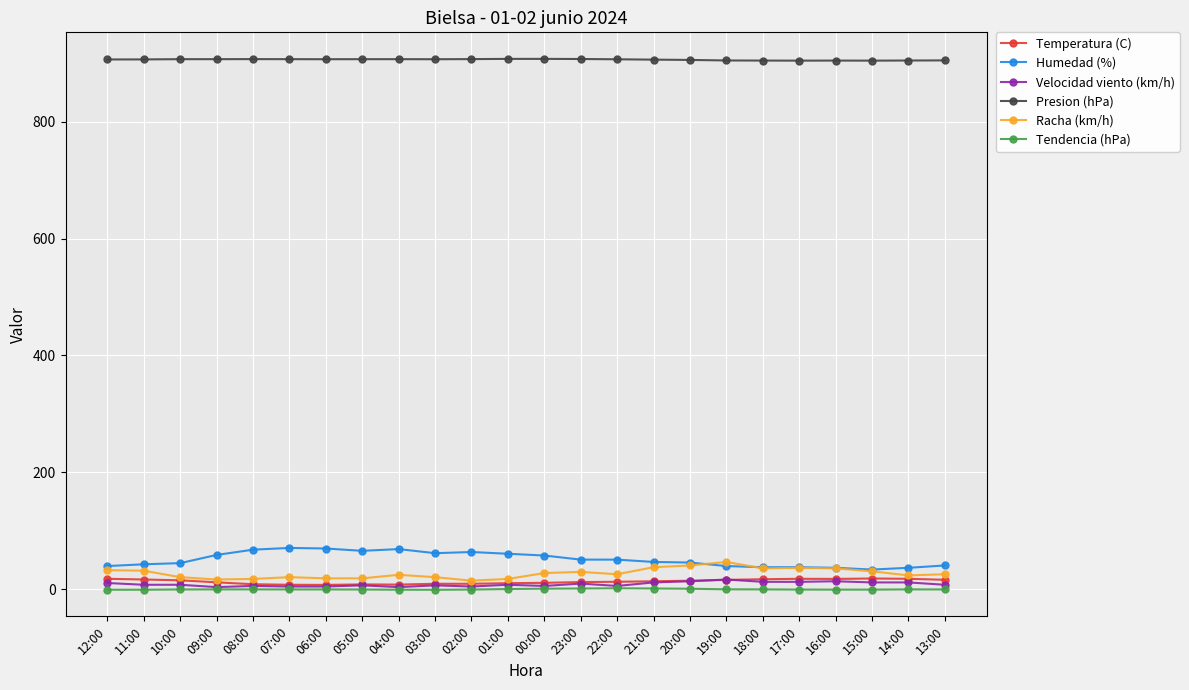

What is the sum of the Humedad (%) values at 21:00 and 02:00?

111.0